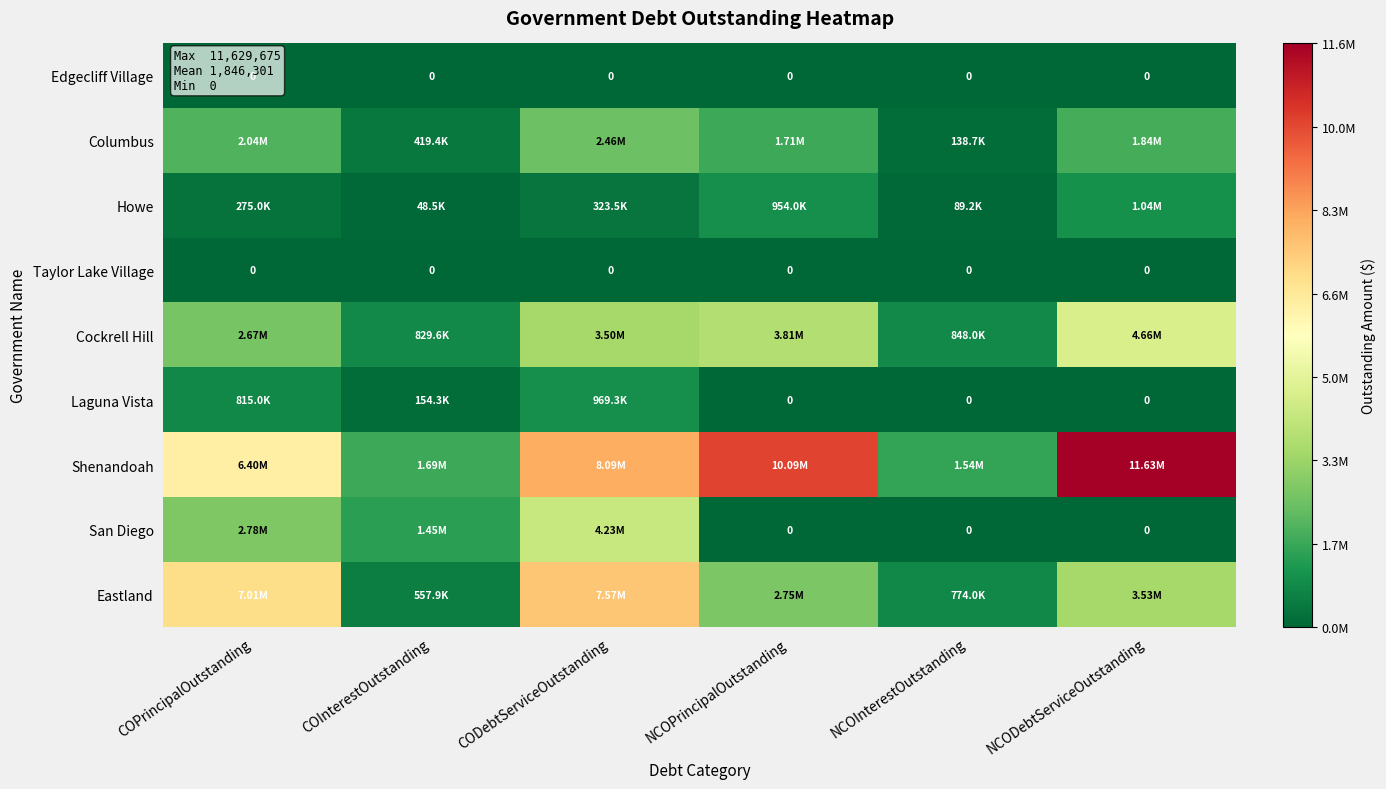

What is the highest value of the Columbus series?

2459350.0